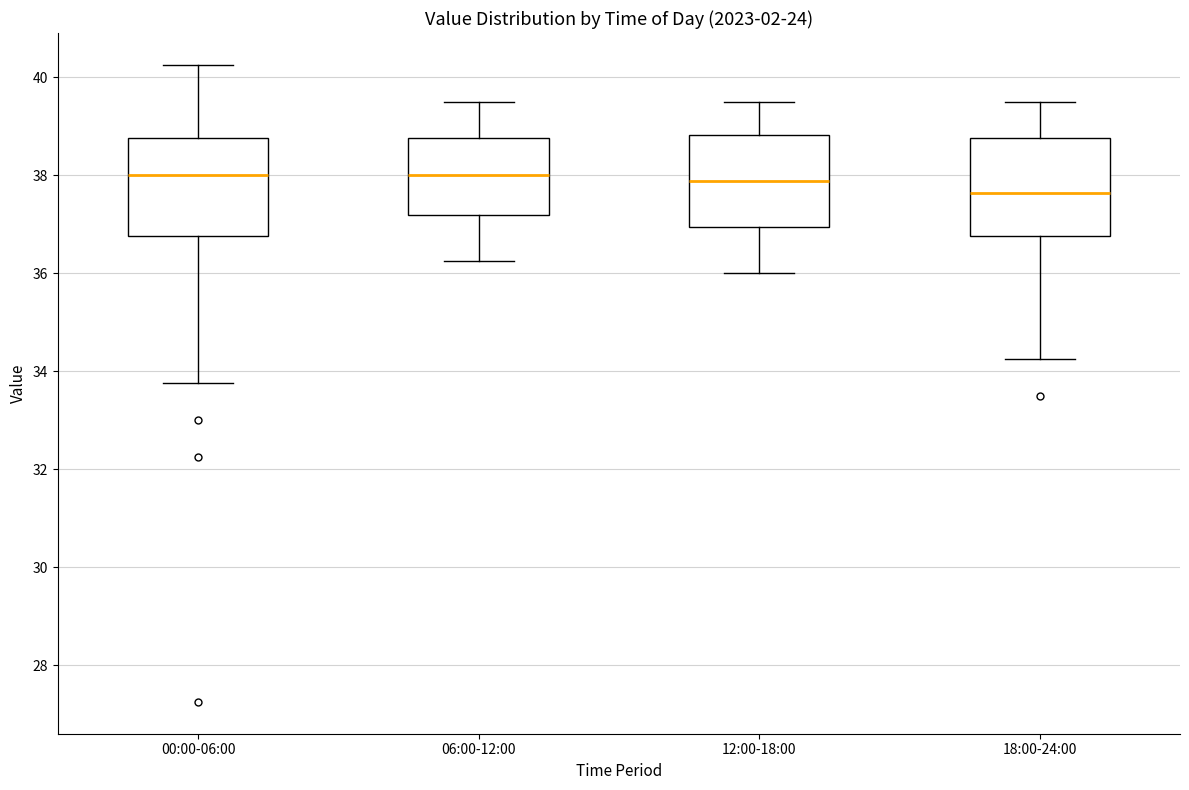

Where is the lower edge of the box for 18:00-24:00 on the y-axis? The values are not printed on the chart, so give them approximately, as read against the axis.

36.8